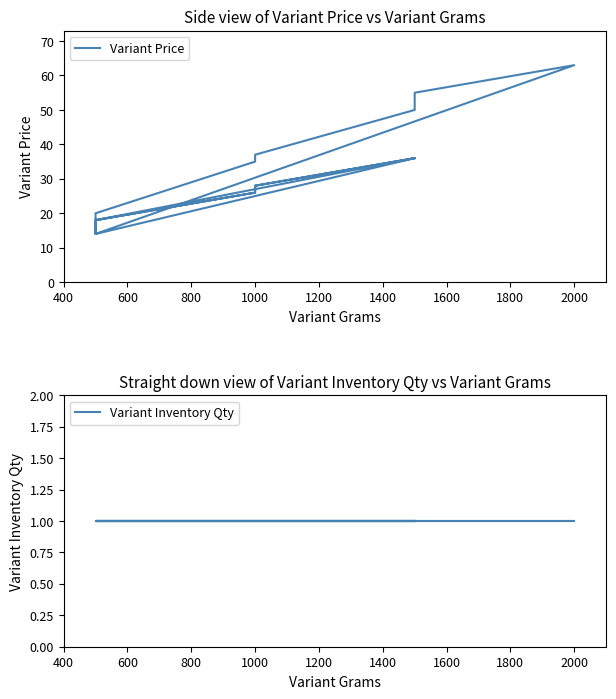

Reading left to right, what are all the values shown in this chart?

Variant Price: 36	28	26	18	14	36	28	26	18	14	63	55	52	50	37	35	20	18	36	36
Variant Inventory Qty: 1	1	1	1	1	1	1	1	1	1	1	1	1	1	1	1	1	1	1	1